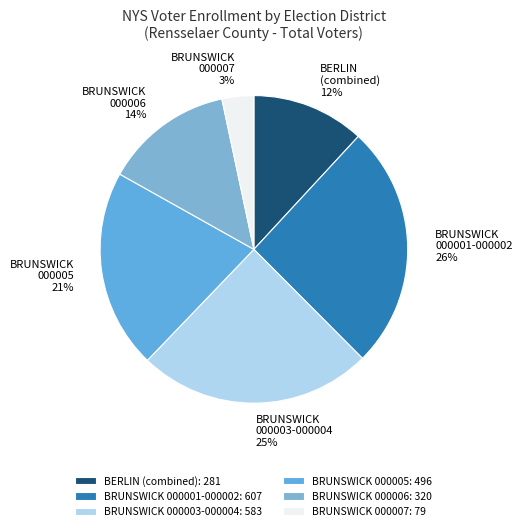

To the nearest percent, what is the average slice percentage?

17%